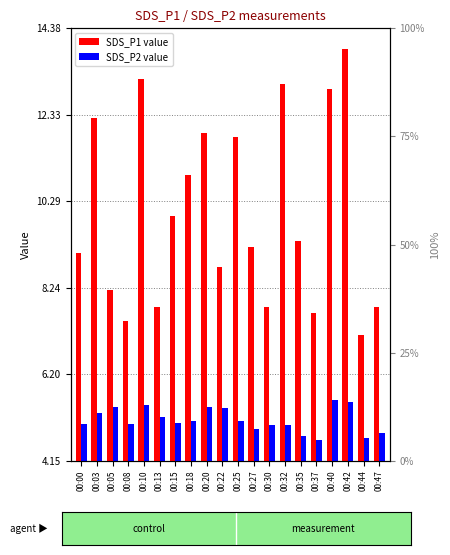

True or false: SDS_P2 has a value of 5.0 at 00:32.

True